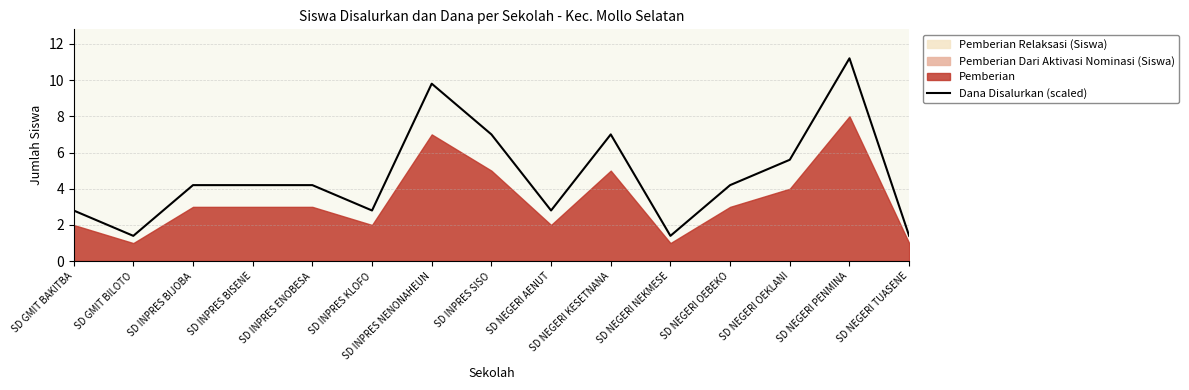

What is the difference between the maximum and minimum values?

9.8